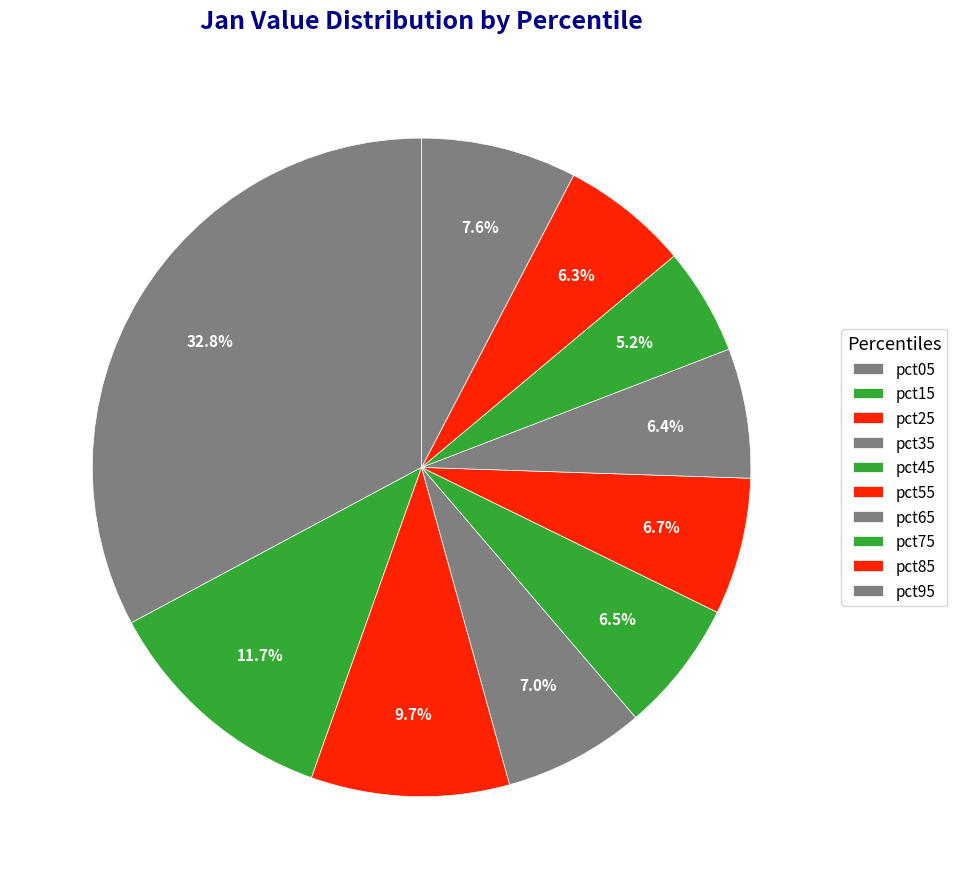

Is it true that pct85 is 6% of the pie?

True